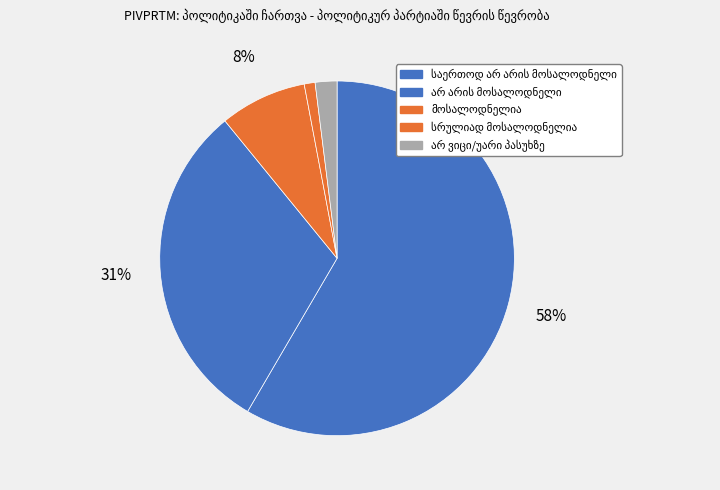

What portion of the pie excludes საერთოდ არ არის მოსალოდნელი?

41.6%